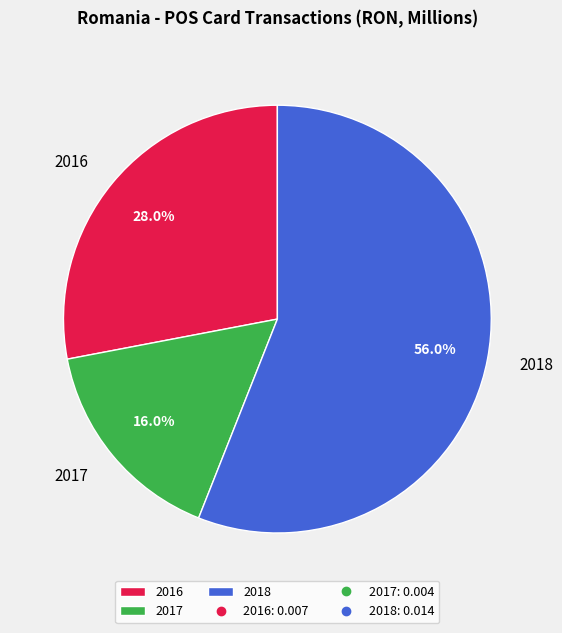

To the nearest percent, what is the combined percentage of 2017 and 2016?

44%